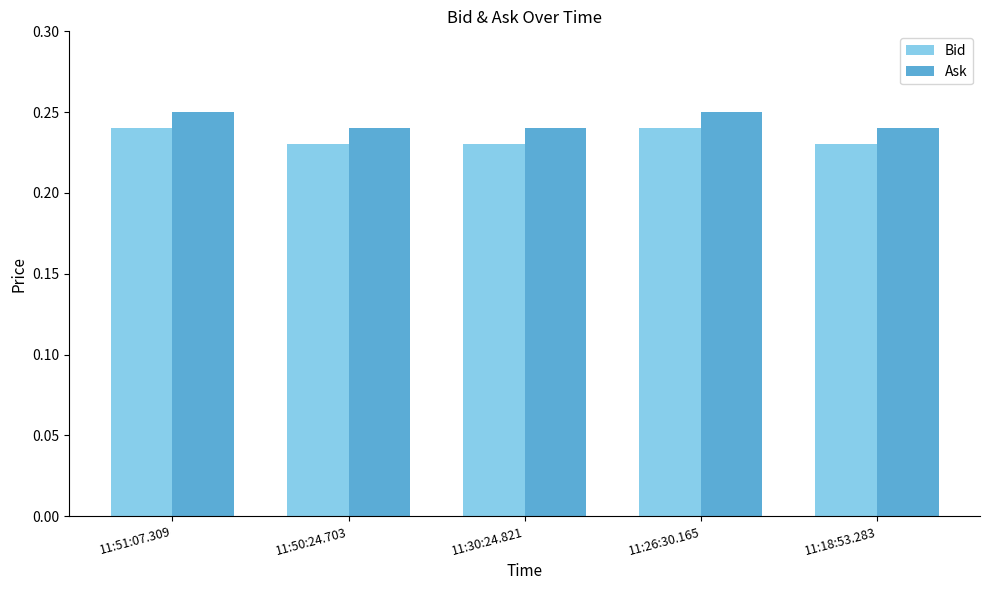

What is the sum of the Bid values at 11:26:30.165 and 11:50:24.703?

0.5